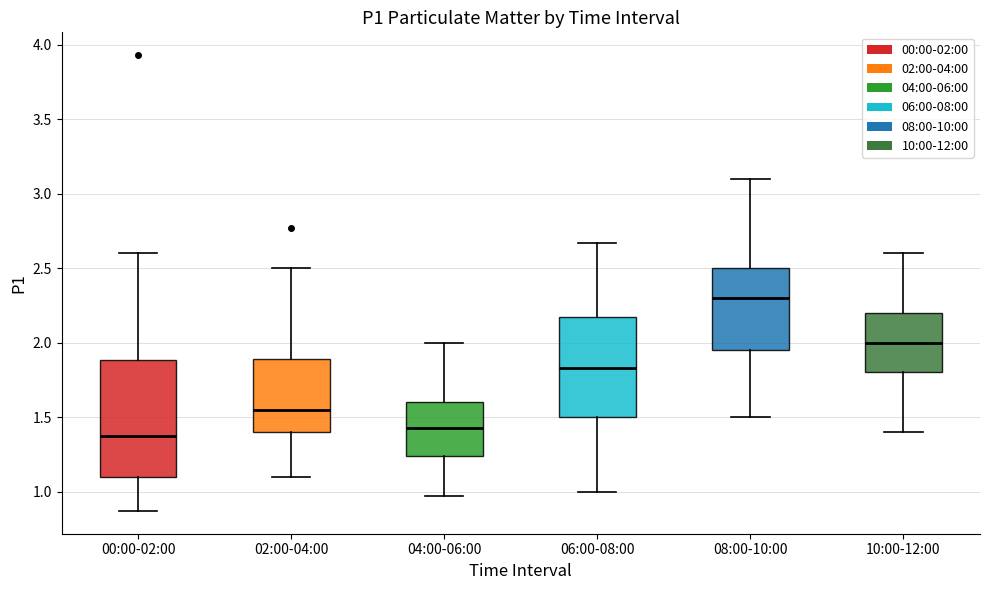

Reading left to right, read every box against the y-axis: the position of its median line, the range the box covers, and the ends of its whiskers. The values are not printed on the chart, so give them approximately, as read against the axis.

00:00-02:00: median 1.35, box 1.10 to 1.90, whiskers 0.85 to 2.60
02:00-04:00: median 1.55, box 1.40 to 1.90, whiskers 1.10 to 2.50
04:00-06:00: median 1.45, box 1.25 to 1.60, whiskers 0.95 to 2.00
06:00-08:00: median 1.85, box 1.50 to 2.15, whiskers 1.00 to 2.65
08:00-10:00: median 2.30, box 1.95 to 2.50, whiskers 1.50 to 3.10
10:00-12:00: median 2.00, box 1.80 to 2.20, whiskers 1.40 to 2.60